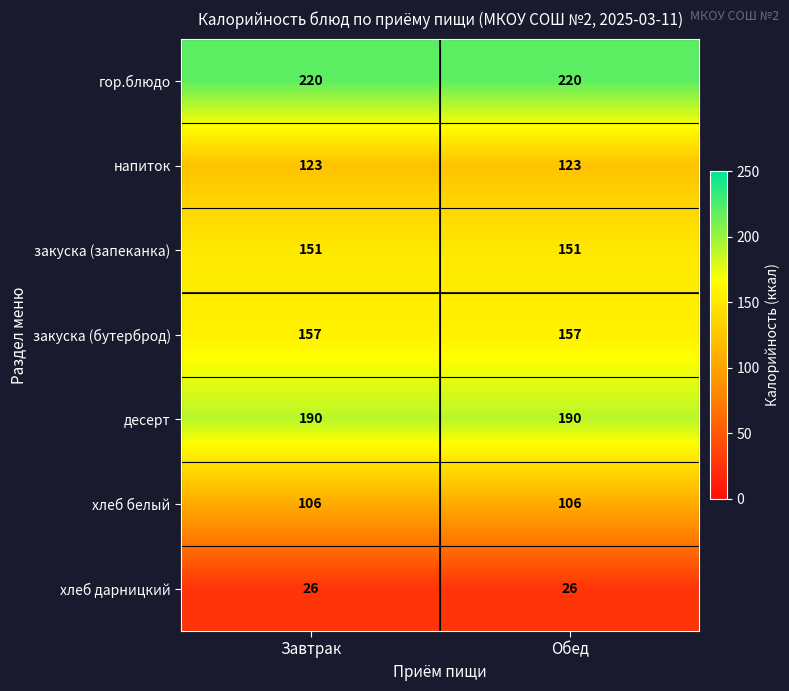

What is the approximate value of гор.блюдо at Обед?

220